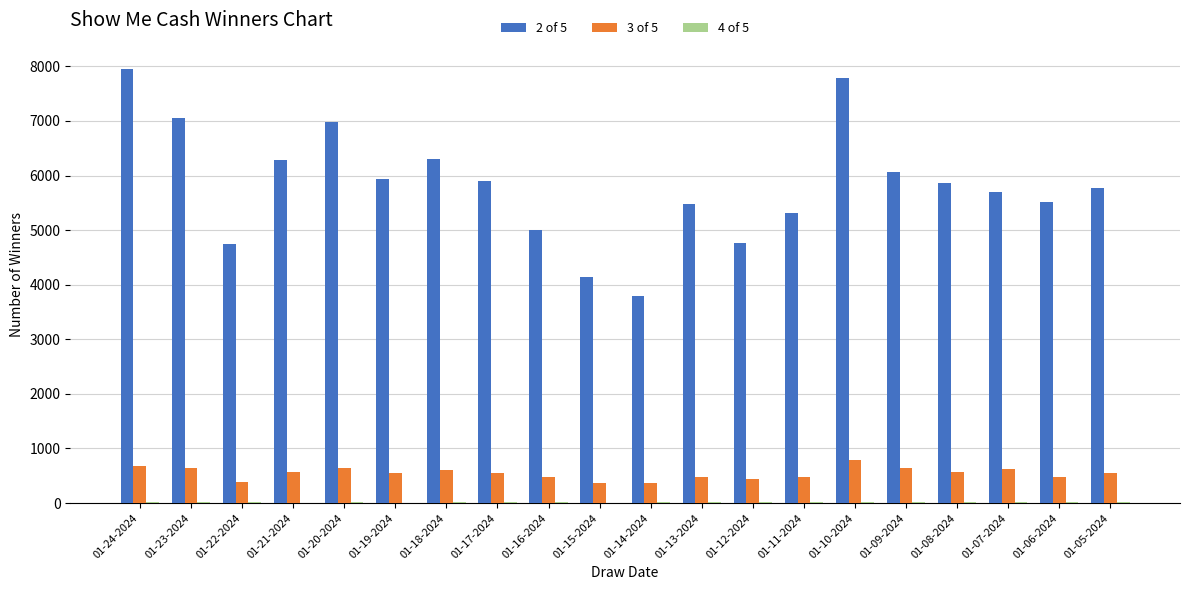

At which label does 3 of 5 reach its peak?

01-10-2024